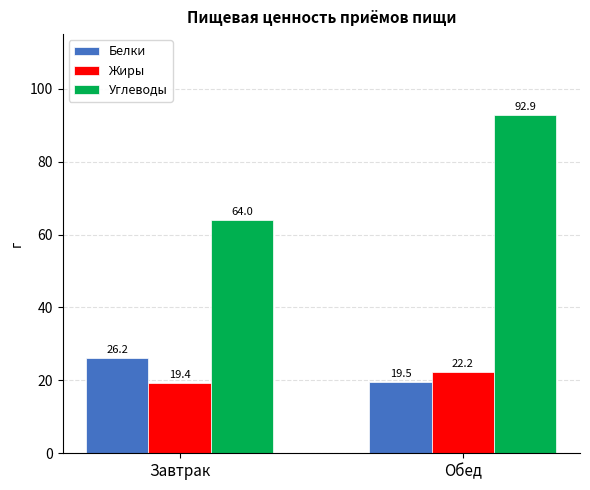

How many groups of bars are there?

2